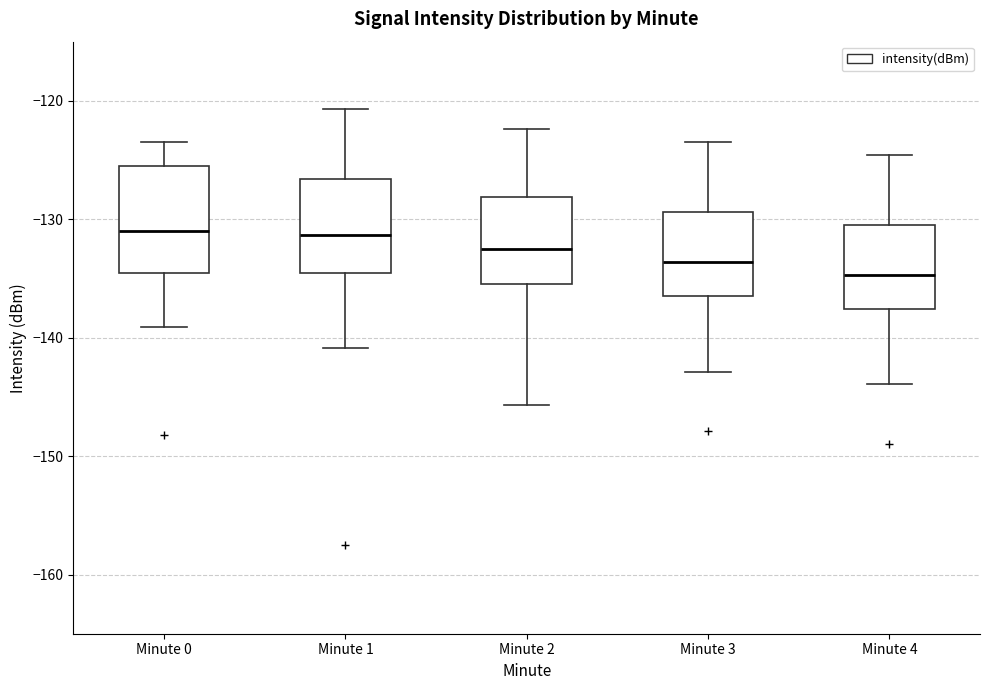

Which box is the tallest, from its lower edge to its upper edge?

Minute 0